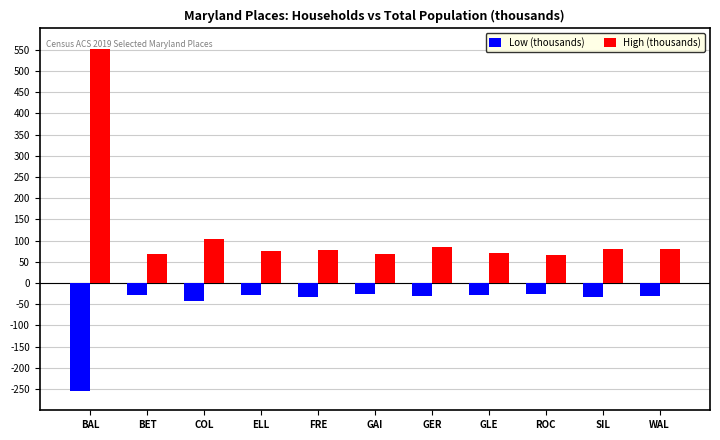

At BET, list the series in order from smallest to largest.

Low (thousands), High (thousands)